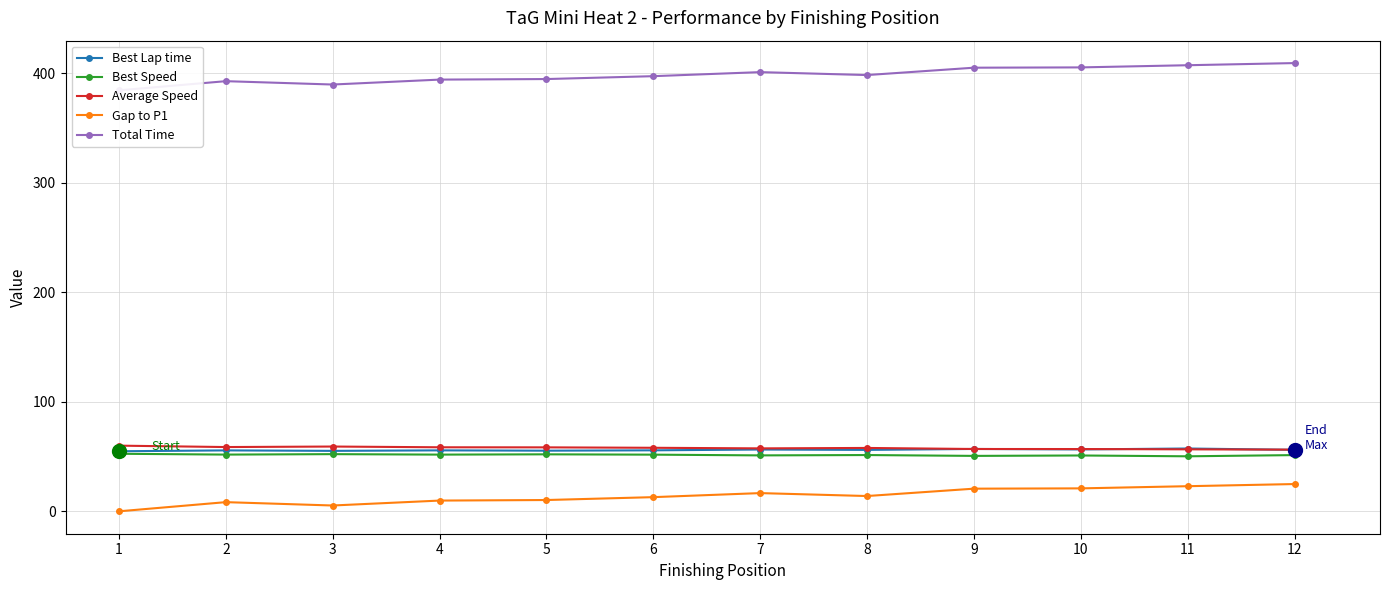

What are all the series names shown in the legend?

Best Lap time, Best Speed, Average Speed, Gap to P1, Total Time